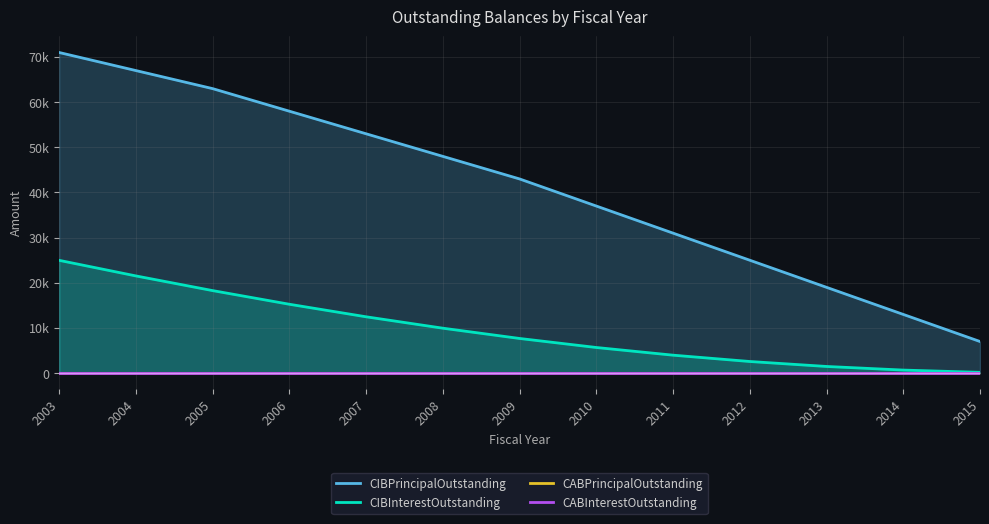

What is the spread (max minus min) of values at 2008?

48000